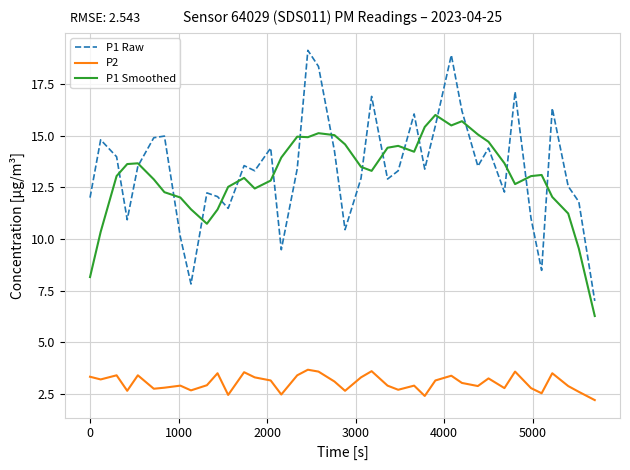

Which series has the widest spread of values?

P1 Raw